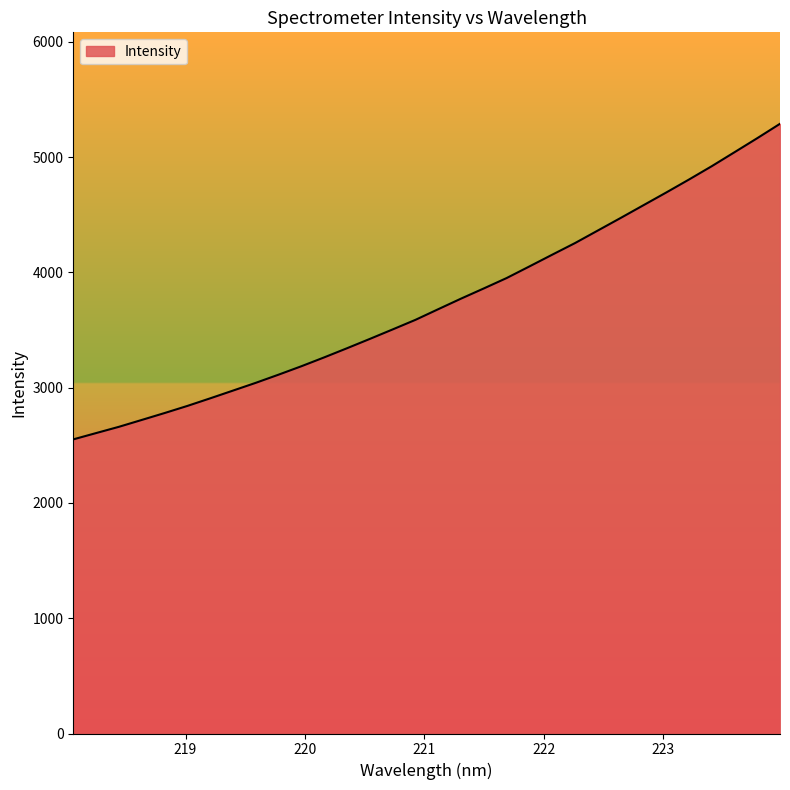

What is the smallest value displayed?

2551.4